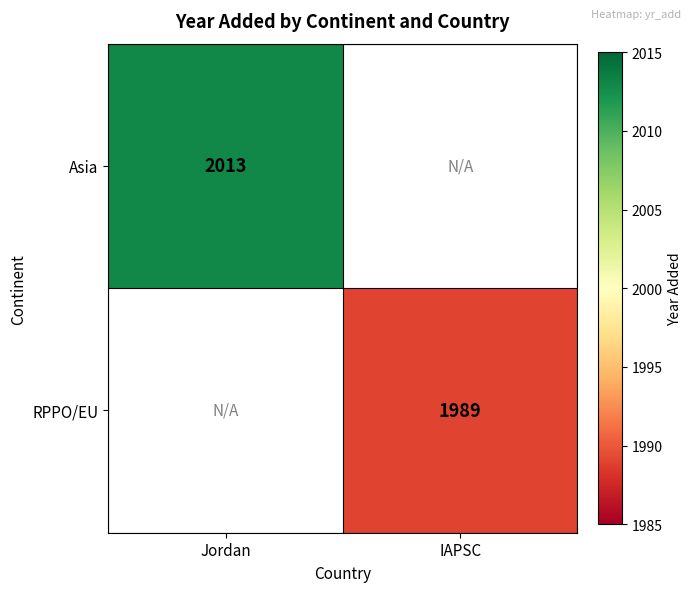

The Asia series shows 683 at Jordan. True or false?

False